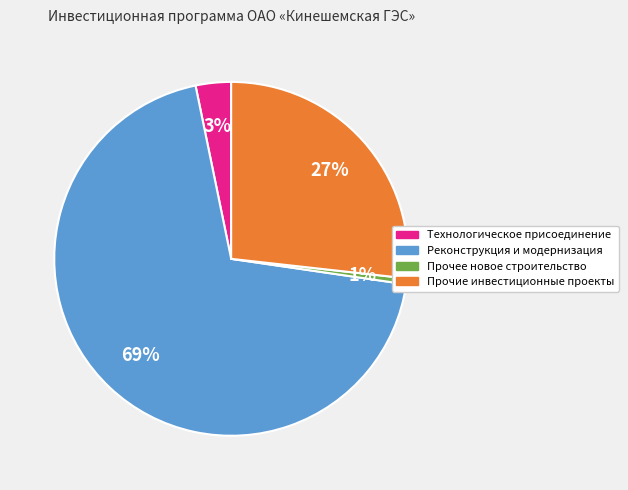

Between Технологическое присоединение and Реконструкция и модернизация, which is larger?

Реконструкция и модернизация